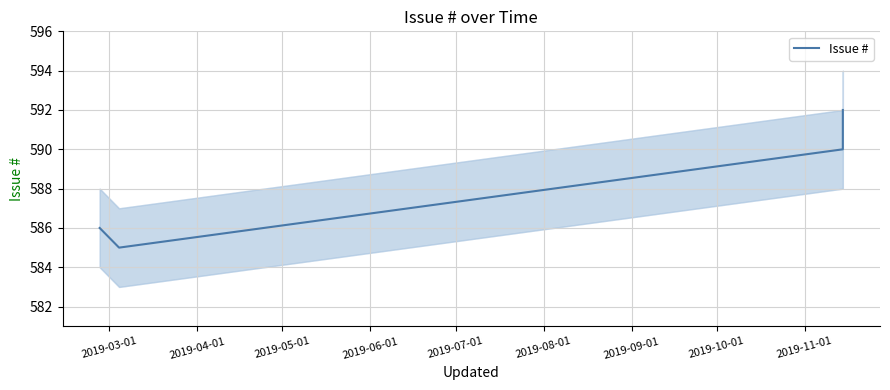

What is the value of the 4th point from the left?

592